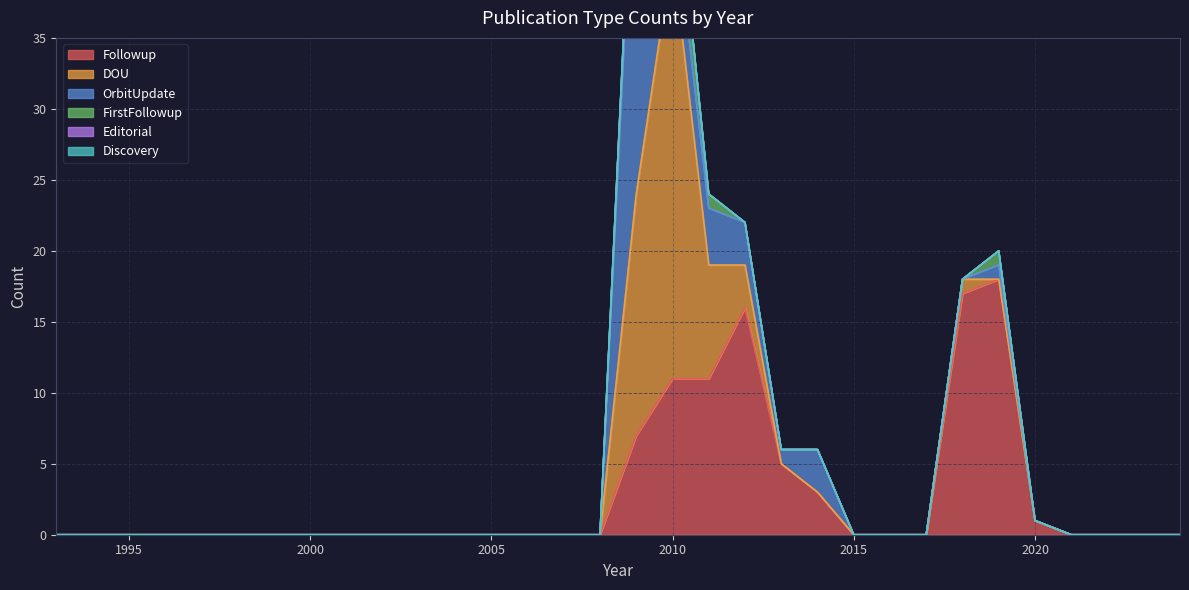

Where is Followup nearest to the value 9?

2011